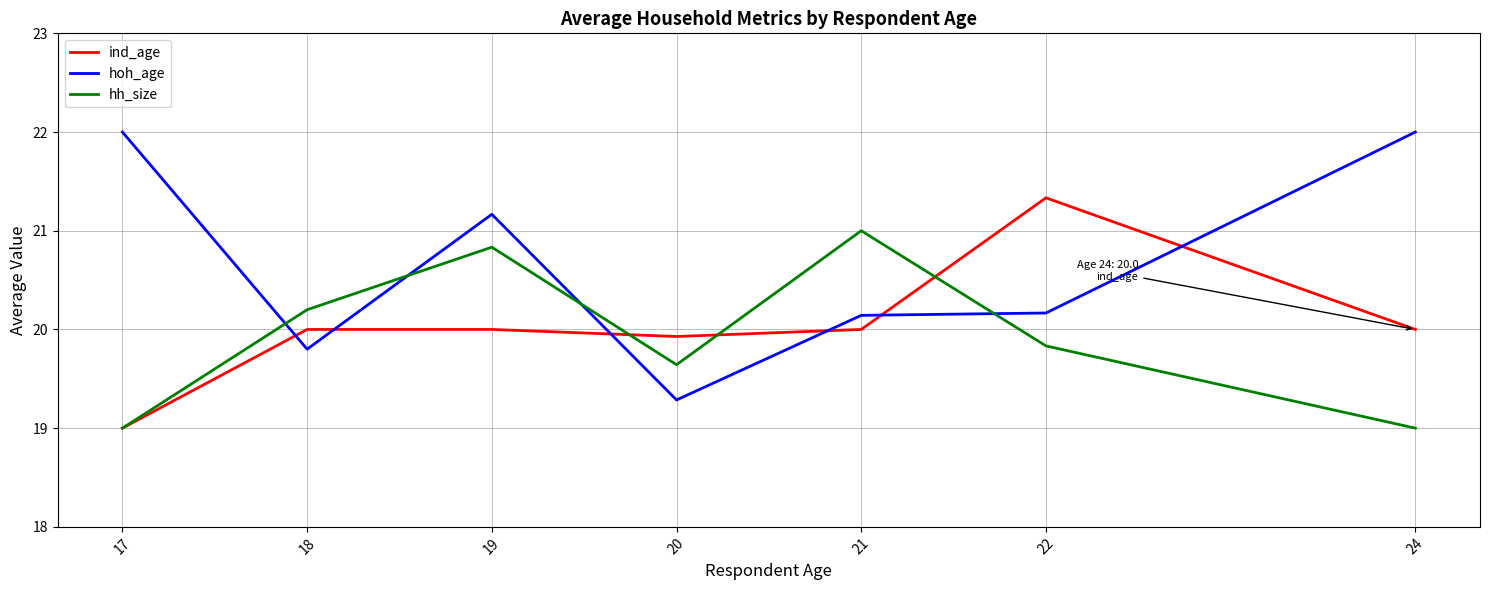

How many times do ind_age and hoh_age cross each other?

6